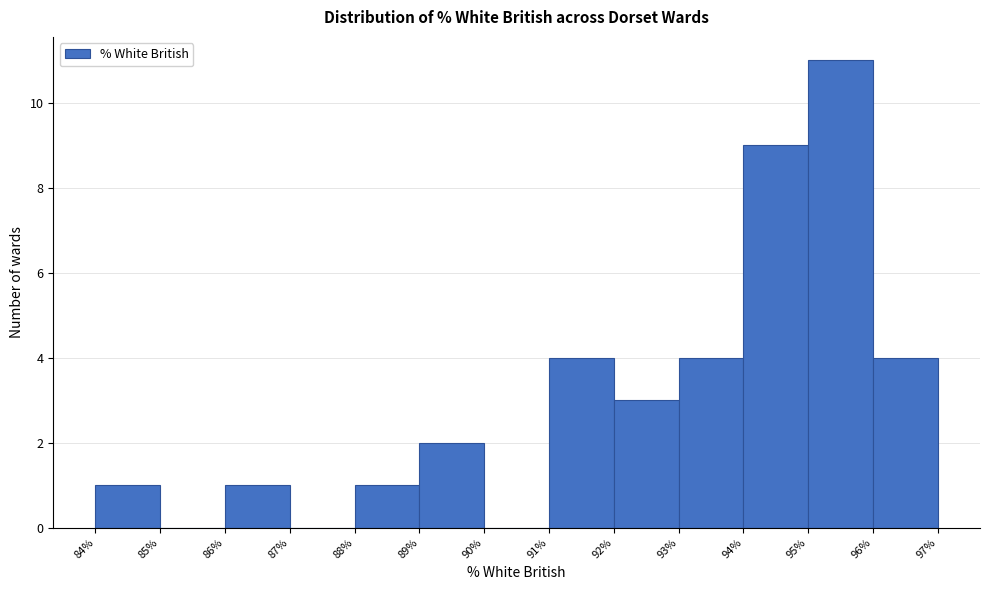

Which range on the x-axis has the tallest bar?

95% to 96%